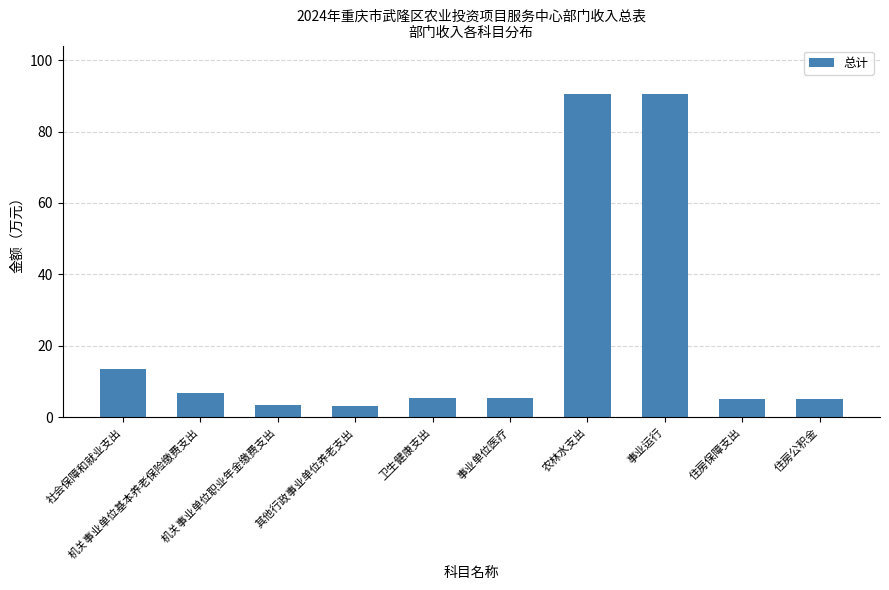

Where is the data nearest to the value 46?

社会保障和就业支出